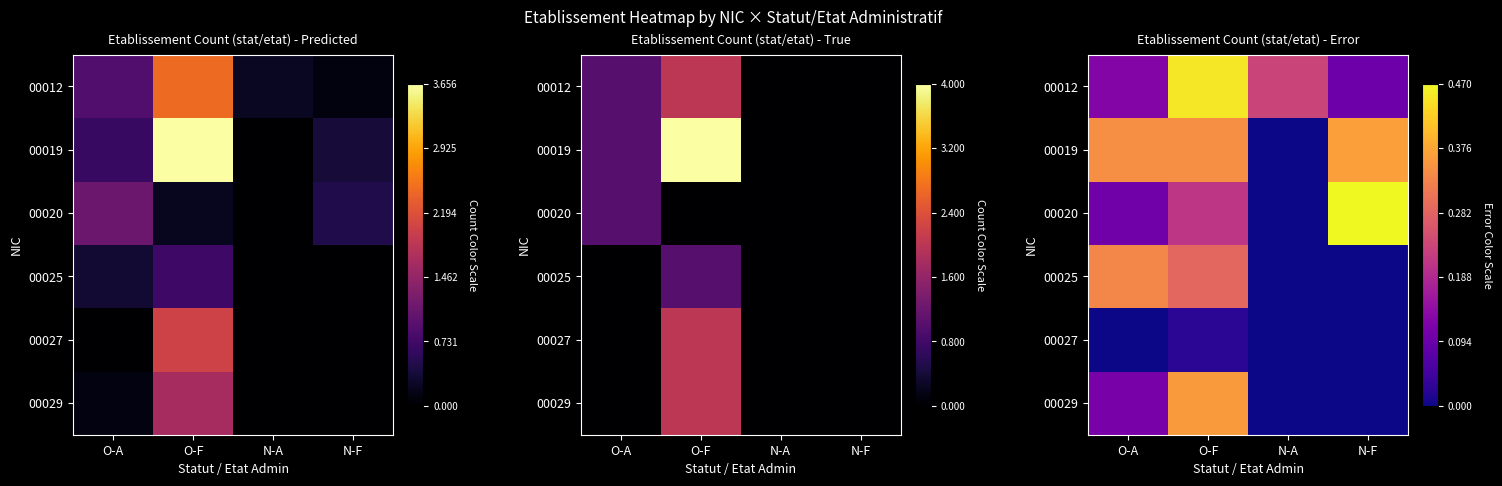

Is the value of 00012 at N-F greater than the value of 00029 at N-F?

Yes